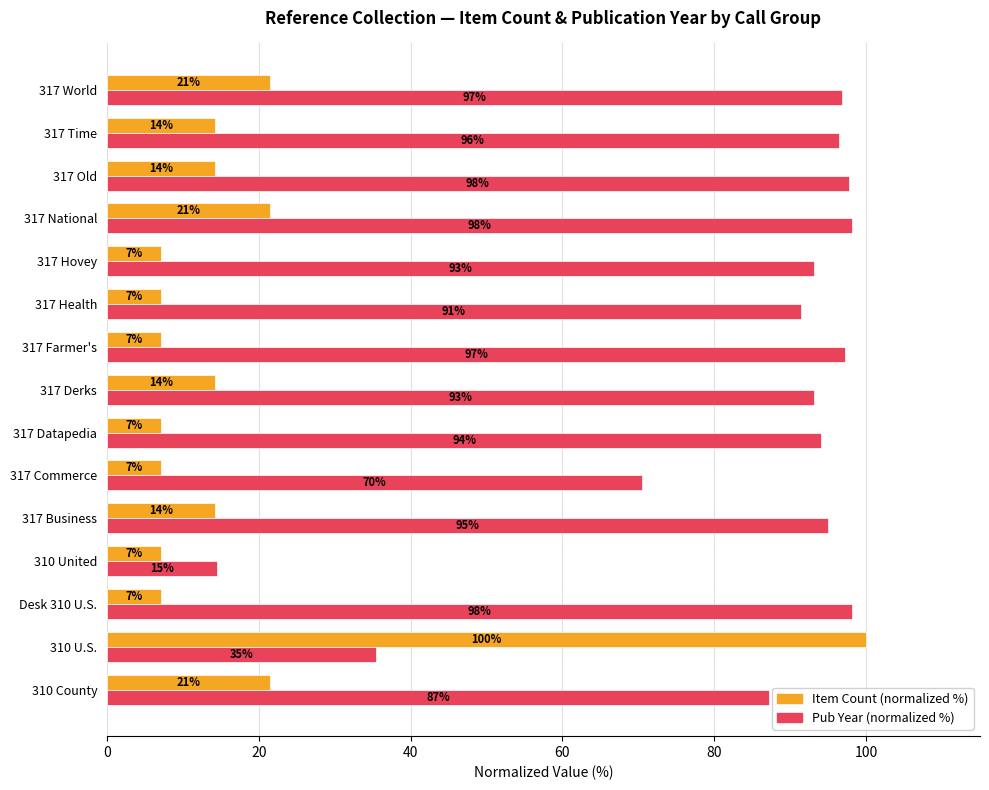

Reading right to left, list all the values displayed in this chart.

Item Count (normalized %): 21.4	14.3	14.3	21.4	7.1	7.1	7.1	14.3	7.1	7.1	14.3	7.1	7.1	100.0	21.4
Pub Year (normalized %): 96.8	96.4	97.7	98.2	93.2	91.4	97.3	93.2	94.1	70.5	95.0	14.5	98.2	35.5	87.3